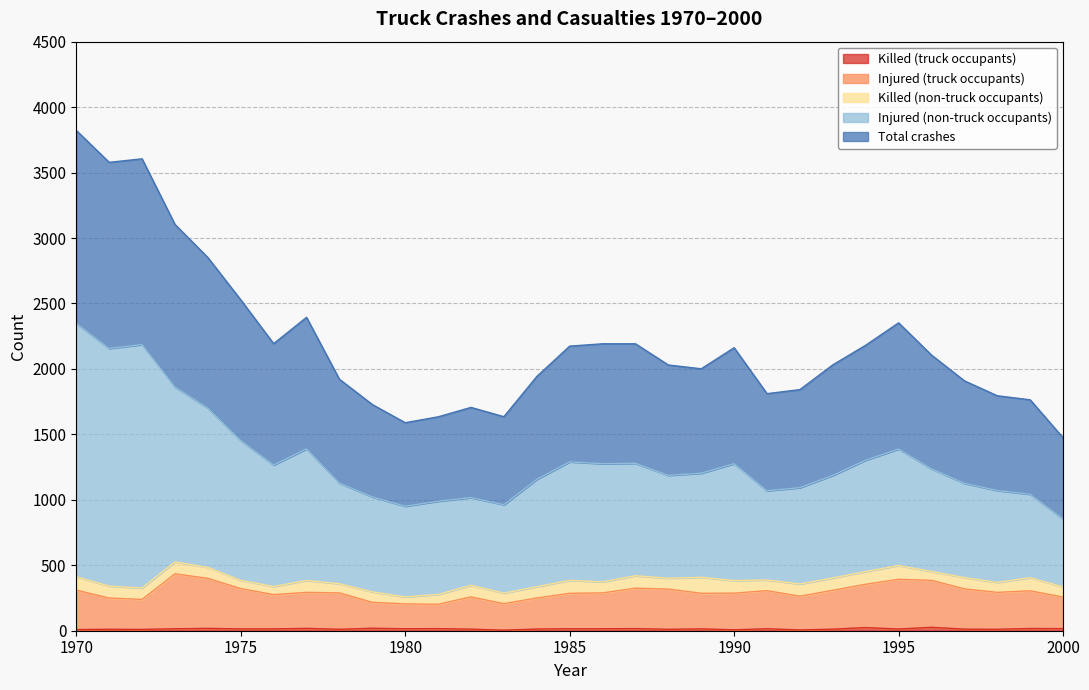

How many data points in Injured (truck occupants) are above 289?

15